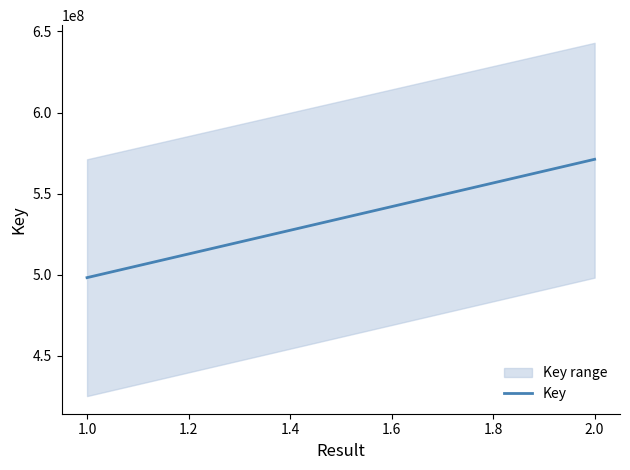

What is the change in value from 1.0 to 2.0?

+73034369